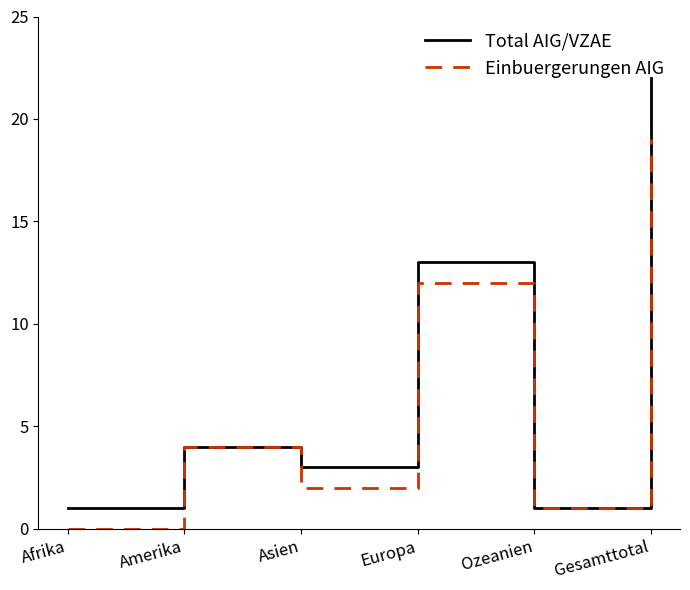

The Einbuergerungen AIG series shows 2 at Amerika. True or false?

False